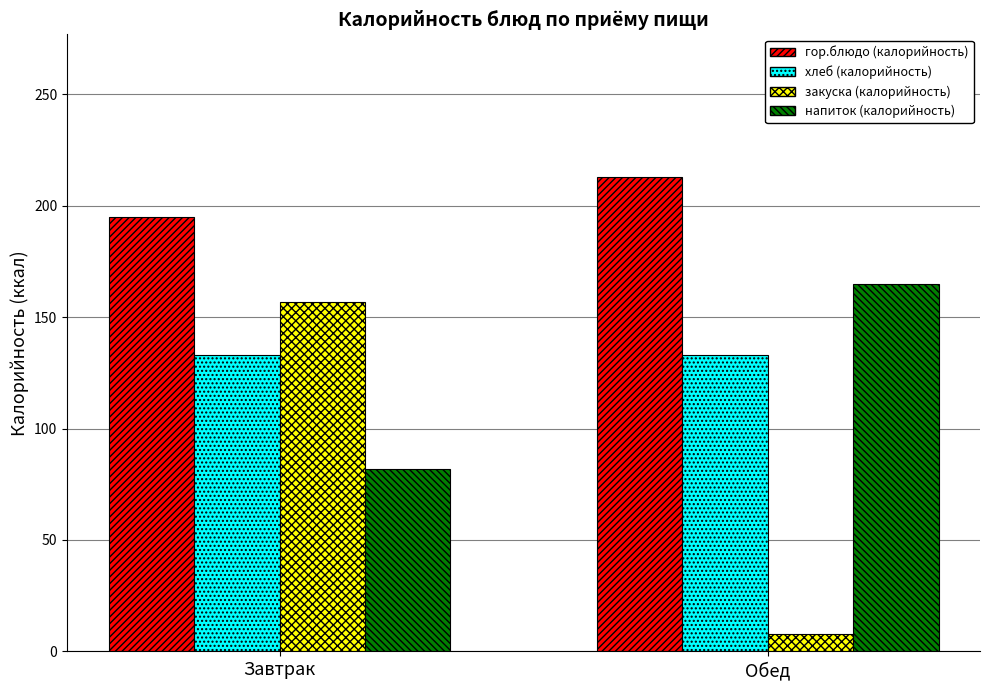

Which category has the lowest value in the напиток (калорийность) series?

Завтрак